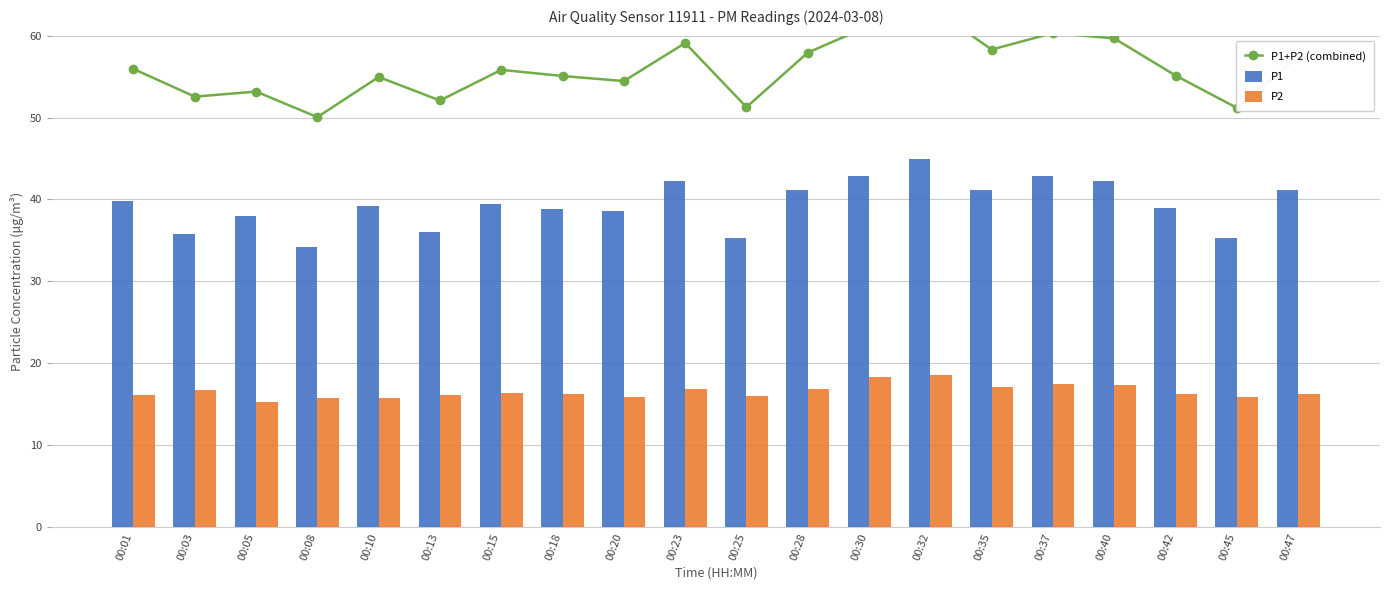

List the labels in order of P2 value, largest first.

00:32, 00:30, 00:37, 00:40, 00:35, 00:23, 00:28, 00:03, 00:15, 00:18, 00:42, 00:47, 00:01, 00:13, 00:25, 00:20, 00:45, 00:08, 00:10, 00:05